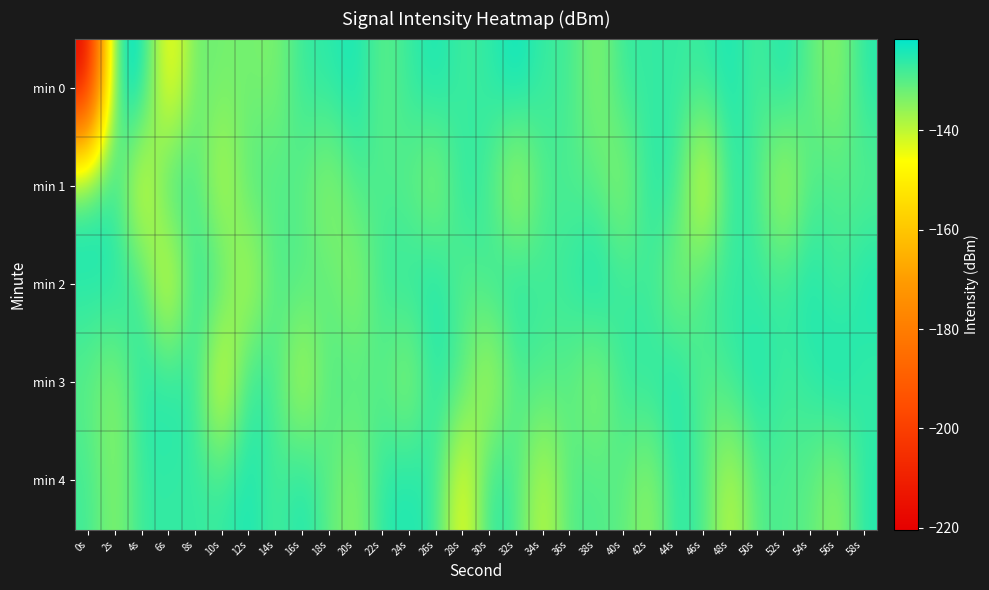

Reading left to right, extract all data points from this chart.

min 0: 0s=-220.4	2s=-122.5	4s=-121.5	6s=-149.9	8s=-131.2	10s=-133.1	12s=-132.6	14s=-134.1	16s=-126.7	18s=-126.0	20s=-123.4	22s=-131.2	24s=-126.8	26s=-123.8	28s=-128.0	30s=-126.4	32s=-122.3	34s=-127.3	36s=-127.7	38s=-135.2	40s=-126.6	42s=-126.8	44s=-126.8	46s=-126.9	48s=-123.8	50s=-129.0	52s=-123.8	54s=-130.6	56s=-135.7	58s=-125.3
min 1: 0s=-124.4	2s=-126.5	4s=-148.1	6s=-125.0	8s=-128.7	10s=-141.4	12s=-128.9	14s=-129.3	16s=-130.5	18s=-136.6	20s=-128.7	22s=-129.3	24s=-130.5	26s=-136.6	28s=-125.0	30s=-128.7	32s=-141.4	34s=-128.9	36s=-129.3	38s=-130.5	40s=-136.6	42s=-125.0	44s=-126.5	46s=-148.1	48s=-125.0	50s=-128.7	52s=-141.4	54s=-128.9	56s=-129.3	58s=-130.5
min 2: 0s=-125.3	2s=-124.4	4s=-126.5	6s=-148.1	8s=-125.0	10s=-128.7	12s=-141.4	14s=-128.9	16s=-129.3	18s=-130.5	20s=-136.6	22s=-126.7	24s=-126.0	26s=-123.4	28s=-131.2	30s=-126.8	32s=-123.8	34s=-128.0	36s=-126.4	38s=-122.3	40s=-127.3	42s=-127.7	44s=-135.2	46s=-126.6	48s=-126.8	50s=-126.8	52s=-126.9	54s=-123.8	56s=-129.0	58s=-123.8
min 3: 0s=-130.6	2s=-135.7	4s=-125.3	6s=-124.4	8s=-126.5	10s=-148.1	12s=-125.0	14s=-128.7	16s=-141.4	18s=-128.9	20s=-129.3	22s=-130.5	24s=-136.6	26s=-125.0	28s=-128.7	30s=-141.4	32s=-128.9	34s=-129.3	36s=-130.5	38s=-136.6	40s=-126.7	42s=-126.0	44s=-123.4	46s=-131.2	48s=-126.8	50s=-123.8	52s=-128.0	54s=-126.4	56s=-122.3	58s=-127.3
min 4: 0s=-127.7	2s=-135.2	4s=-126.6	6s=-126.8	8s=-126.8	10s=-126.9	12s=-123.8	14s=-129.0	16s=-123.8	18s=-130.6	20s=-135.7	22s=-125.3	24s=-124.4	26s=-126.5	28s=-148.1	30s=-125.0	32s=-128.7	34s=-141.4	36s=-128.9	38s=-129.3	40s=-130.5	42s=-136.6	44s=-125.0	46s=-128.7	48s=-141.4	50s=-128.9	52s=-129.3	54s=-130.5	56s=-136.6	58s=-125.0